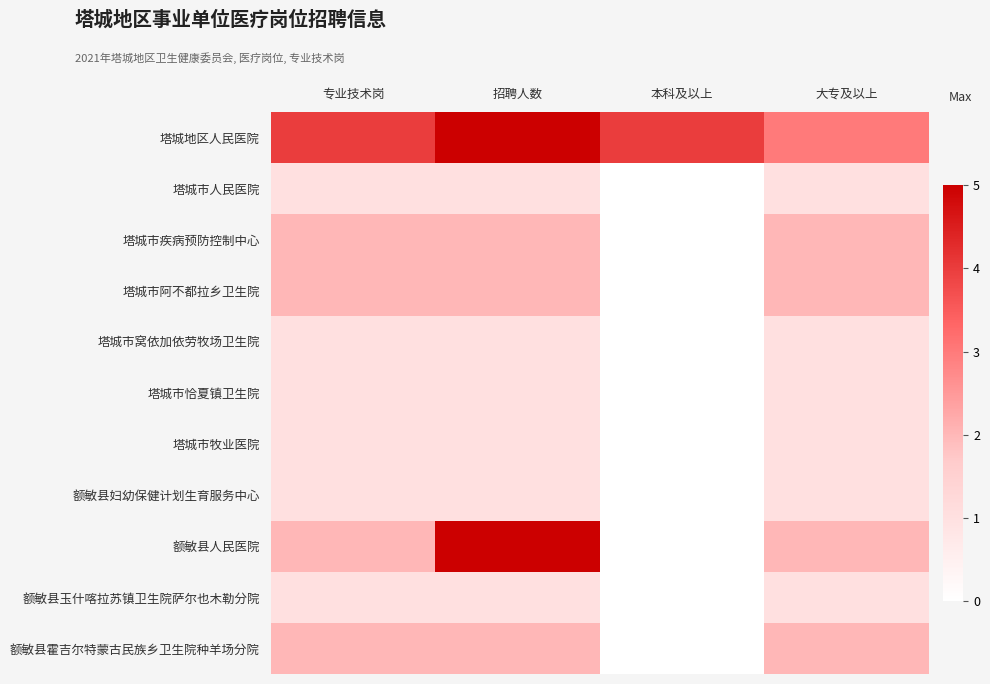

At which category is the sum across all series the highest?

招聘人数